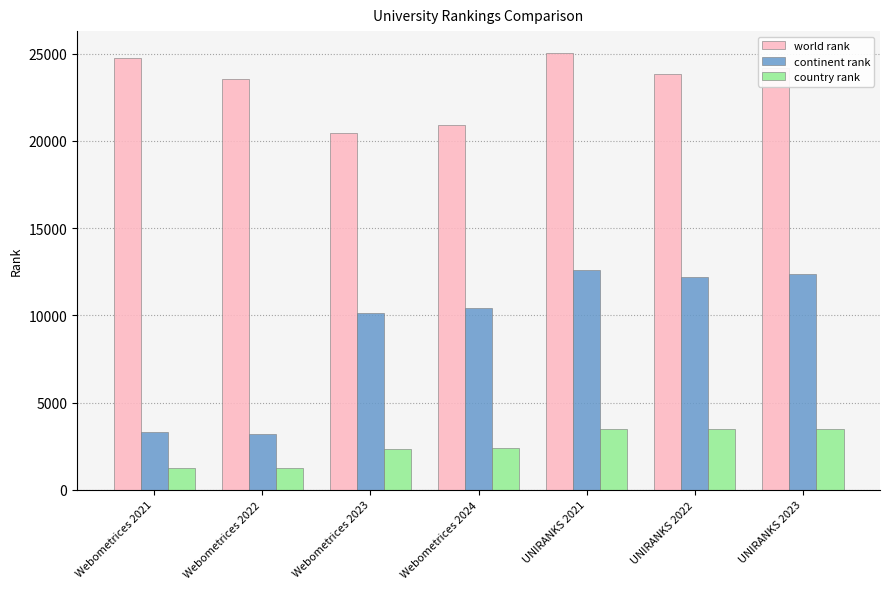

What is the label of the 2nd bar from the right?

UNIRANKS 2022